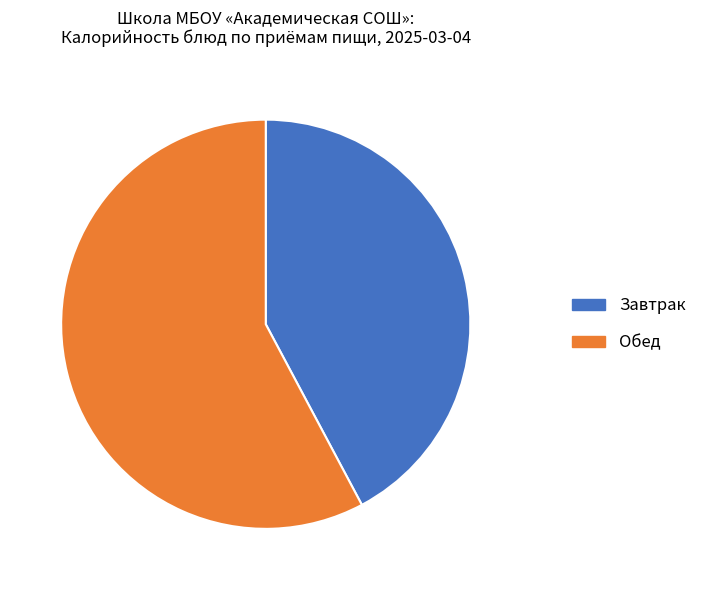

Approximately how many times larger is the value at Завтрак compared to Обед?

0.7